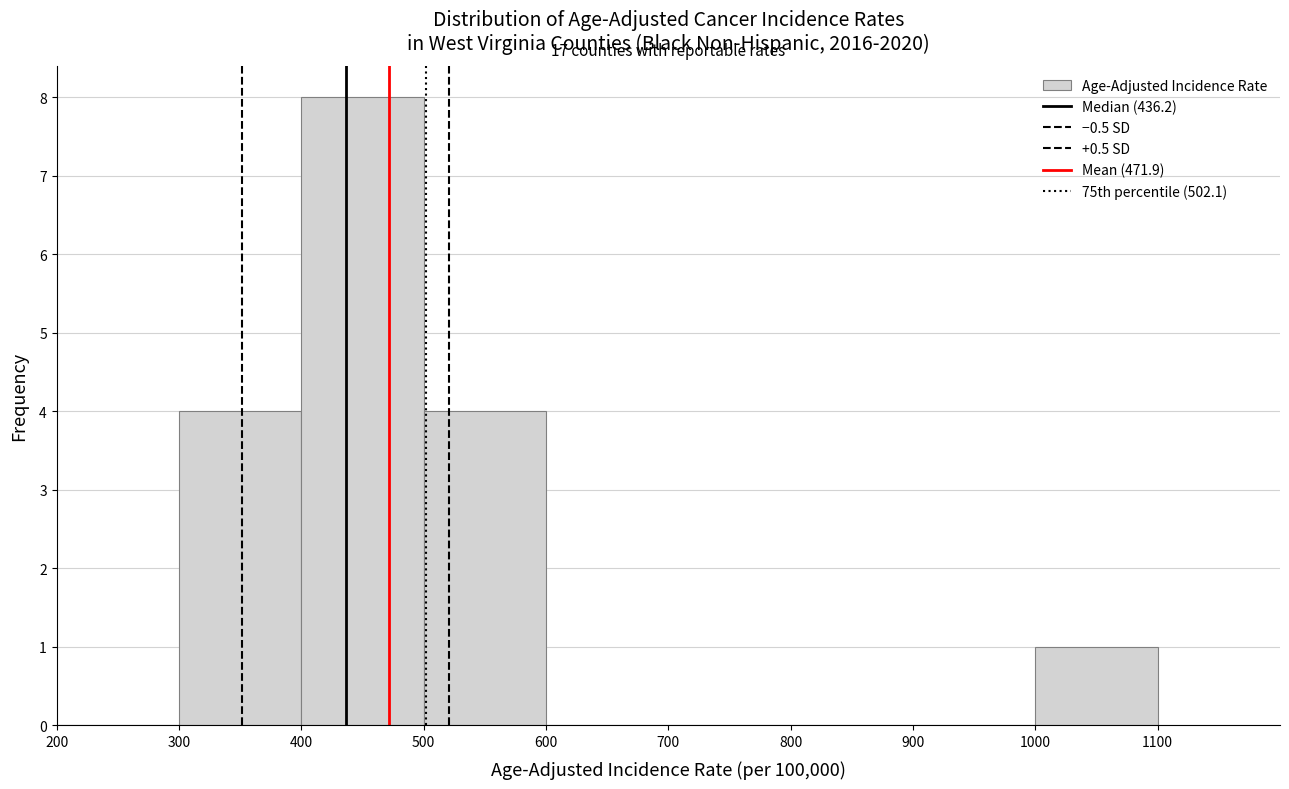

Which range on the x-axis has the tallest bar?

400 to 500